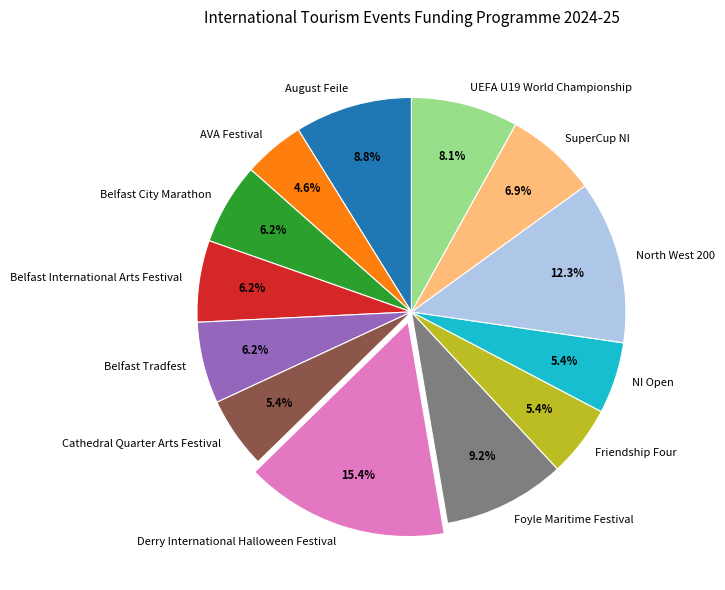

To the nearest percent, what portion does Foyle Maritime Festival represent?

9%